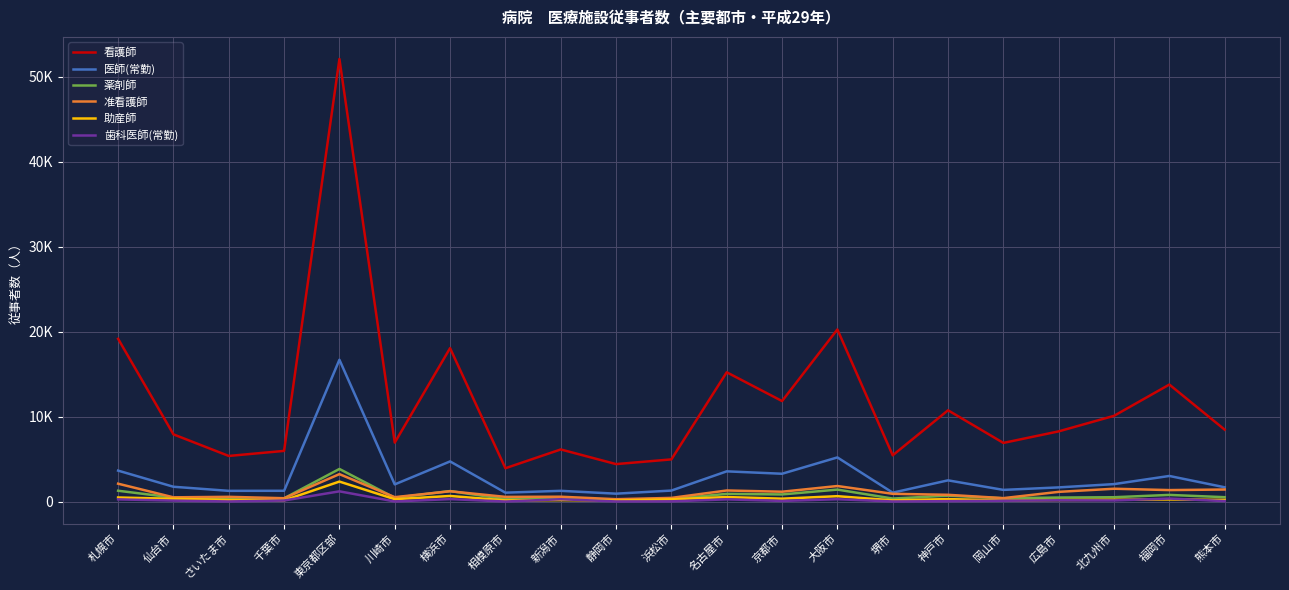

True or false: 助産師 has more than 0 interior local peaks.

True